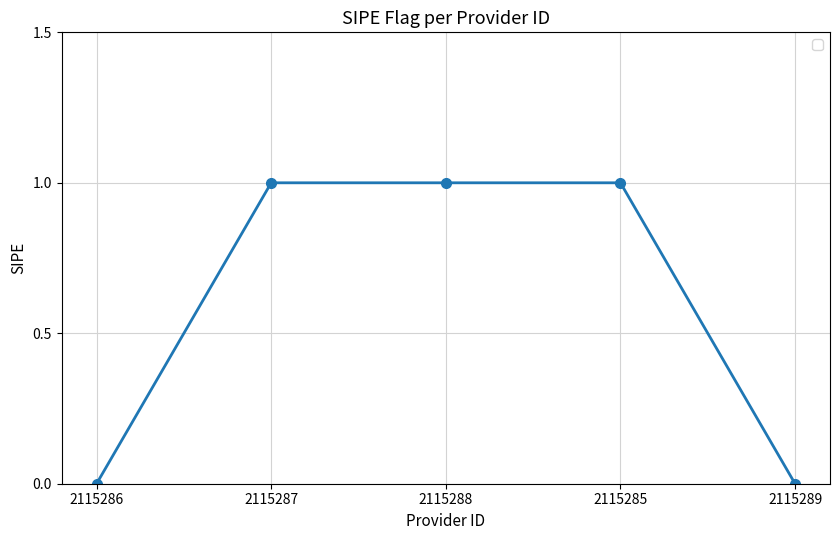

Does the chart have visible grid lines?

Yes